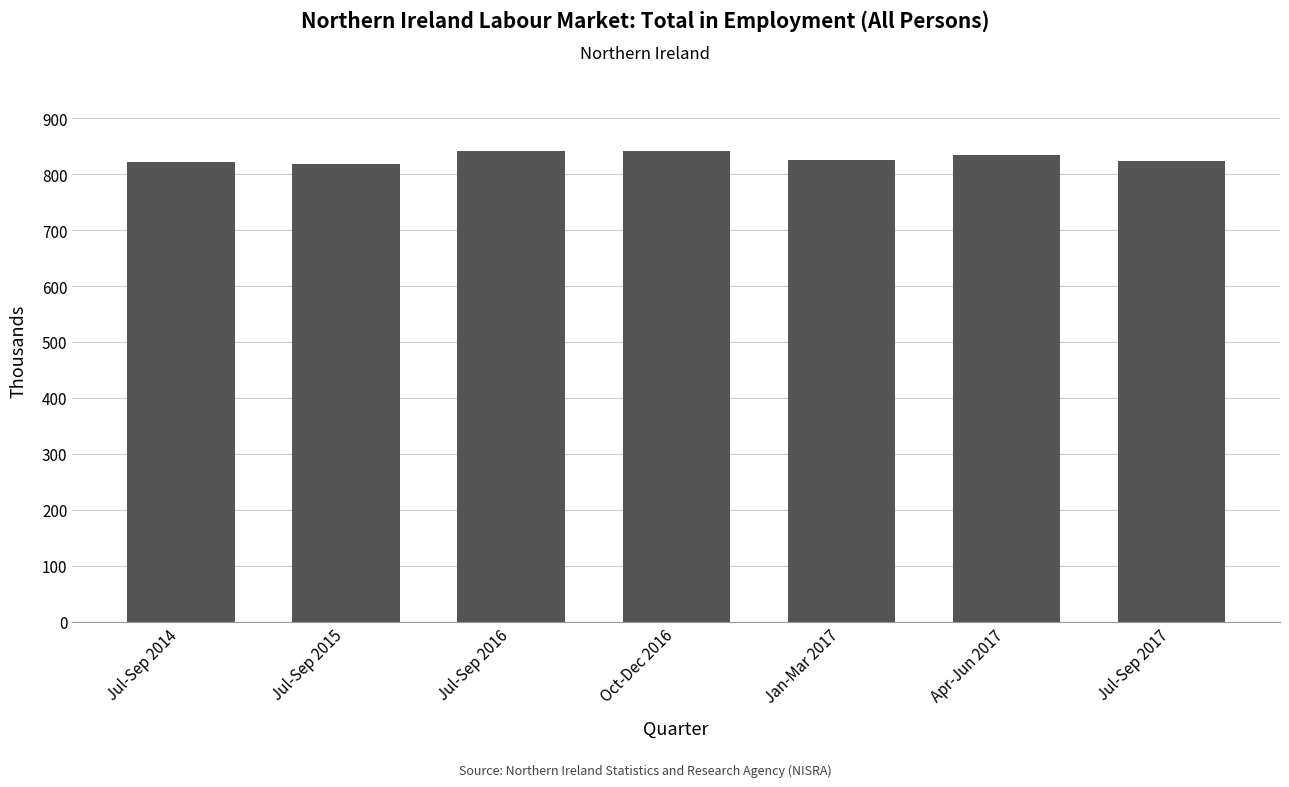

The value at Jul-Sep 2017 is 824. True or false?

True